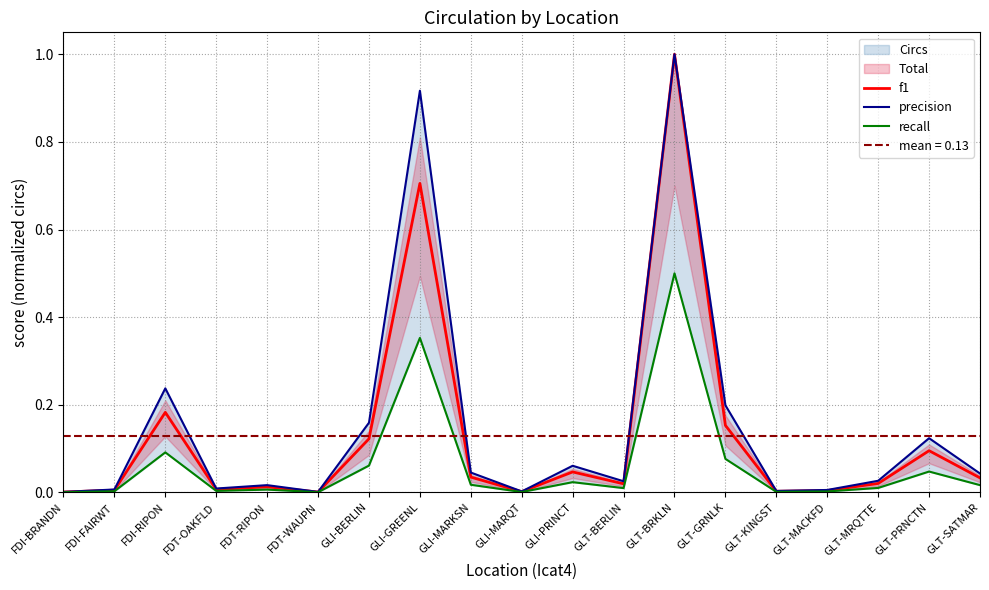

What is the label of the 6th point from the left?

FDT-WAUPN